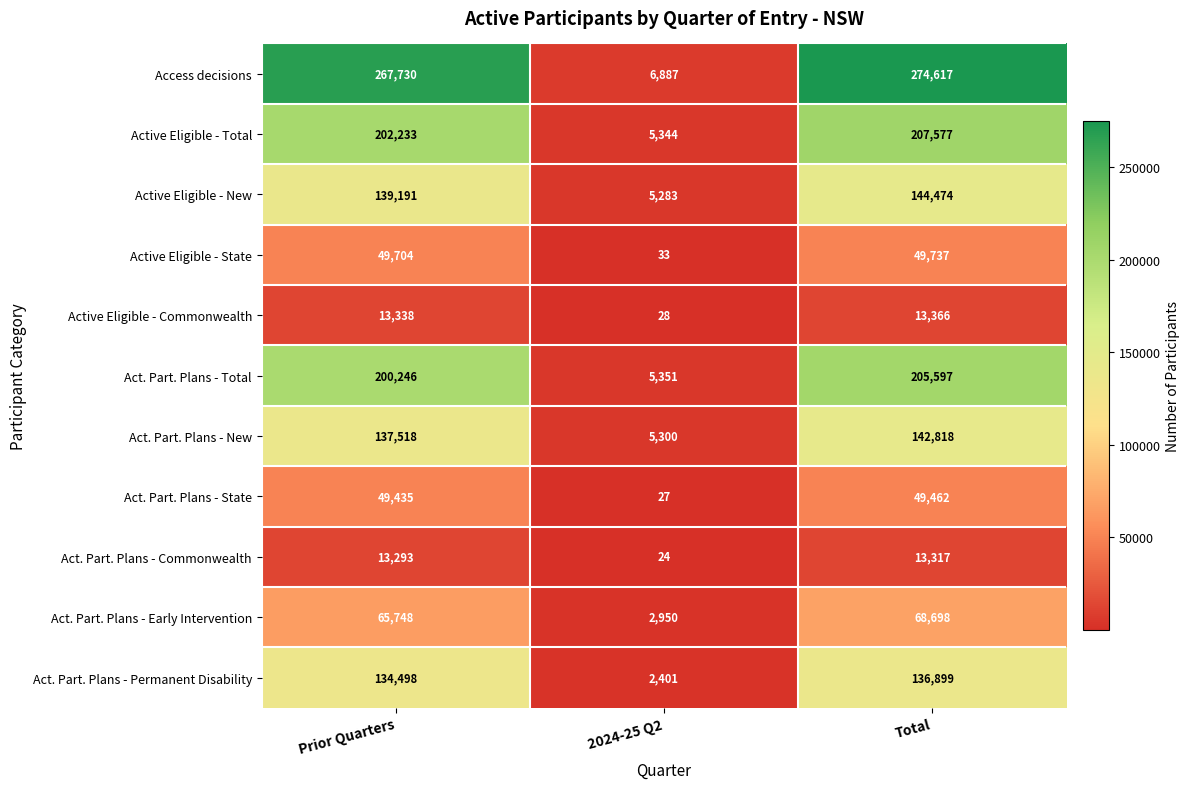

What is the total value across all series at Total?

1306562